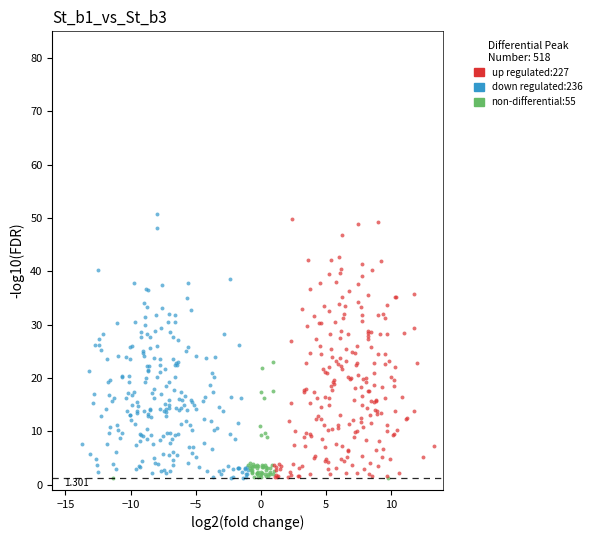

Which series contains the highest Y value?

down regulated:236